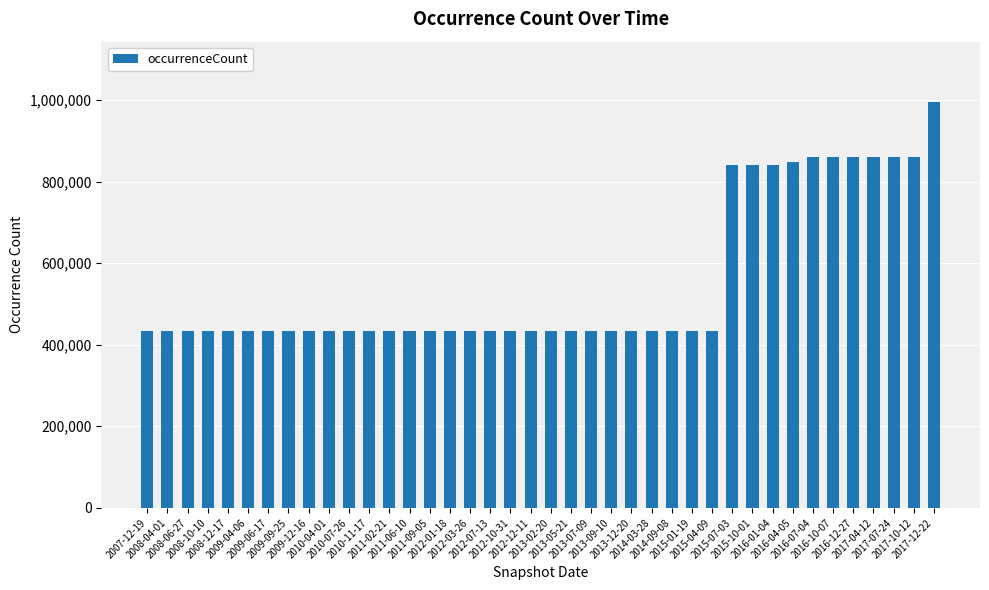

What position from the left is 2009-04-06?

6